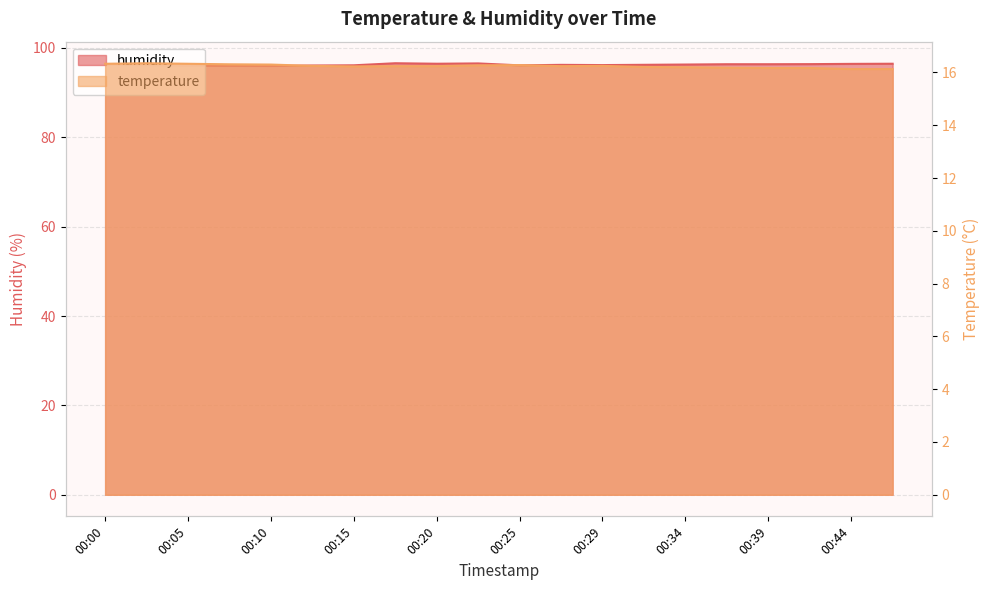

At which label does temperature reach its peak?

00:03